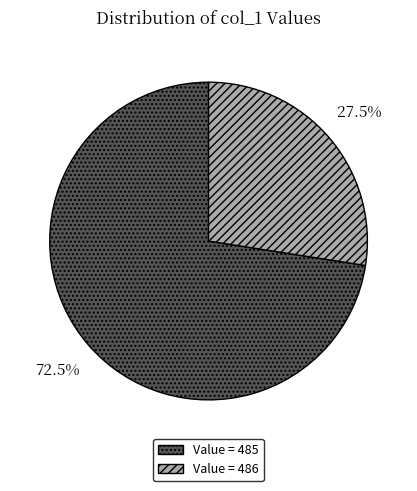

How many slices are in this pie chart?

2